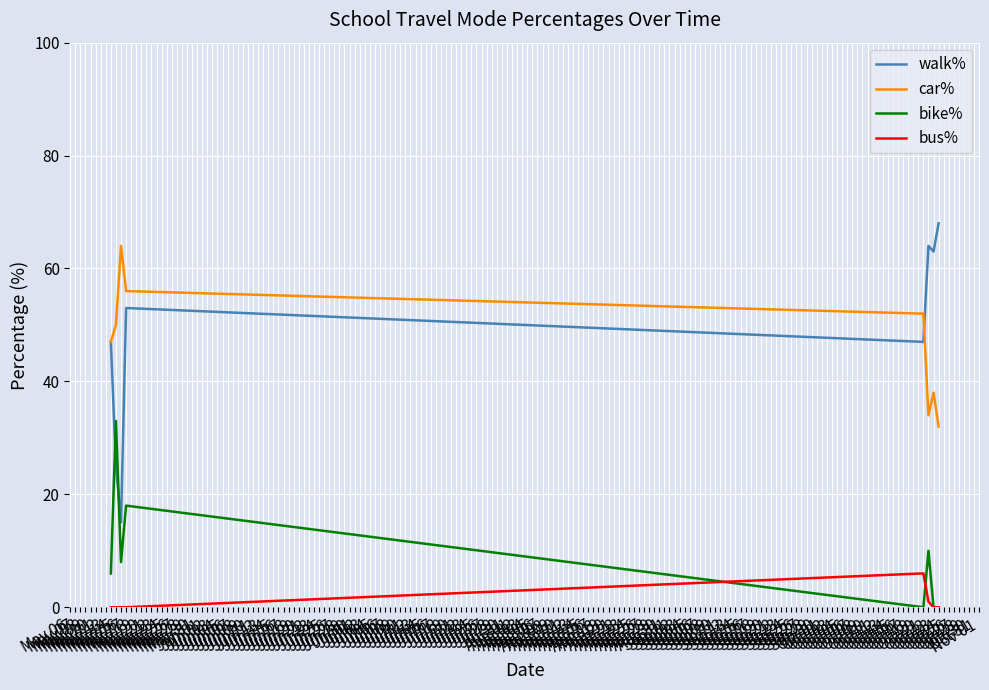

How many interior local valleys does the car% series have?

1